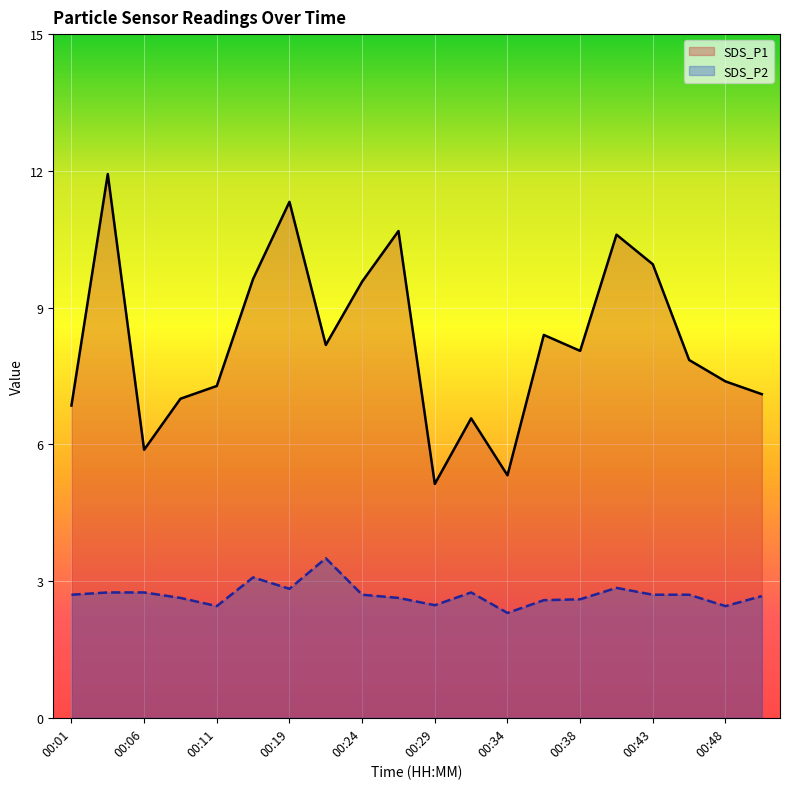

True or false: SDS_P1 has a value of 8.4 at 00:36.

True